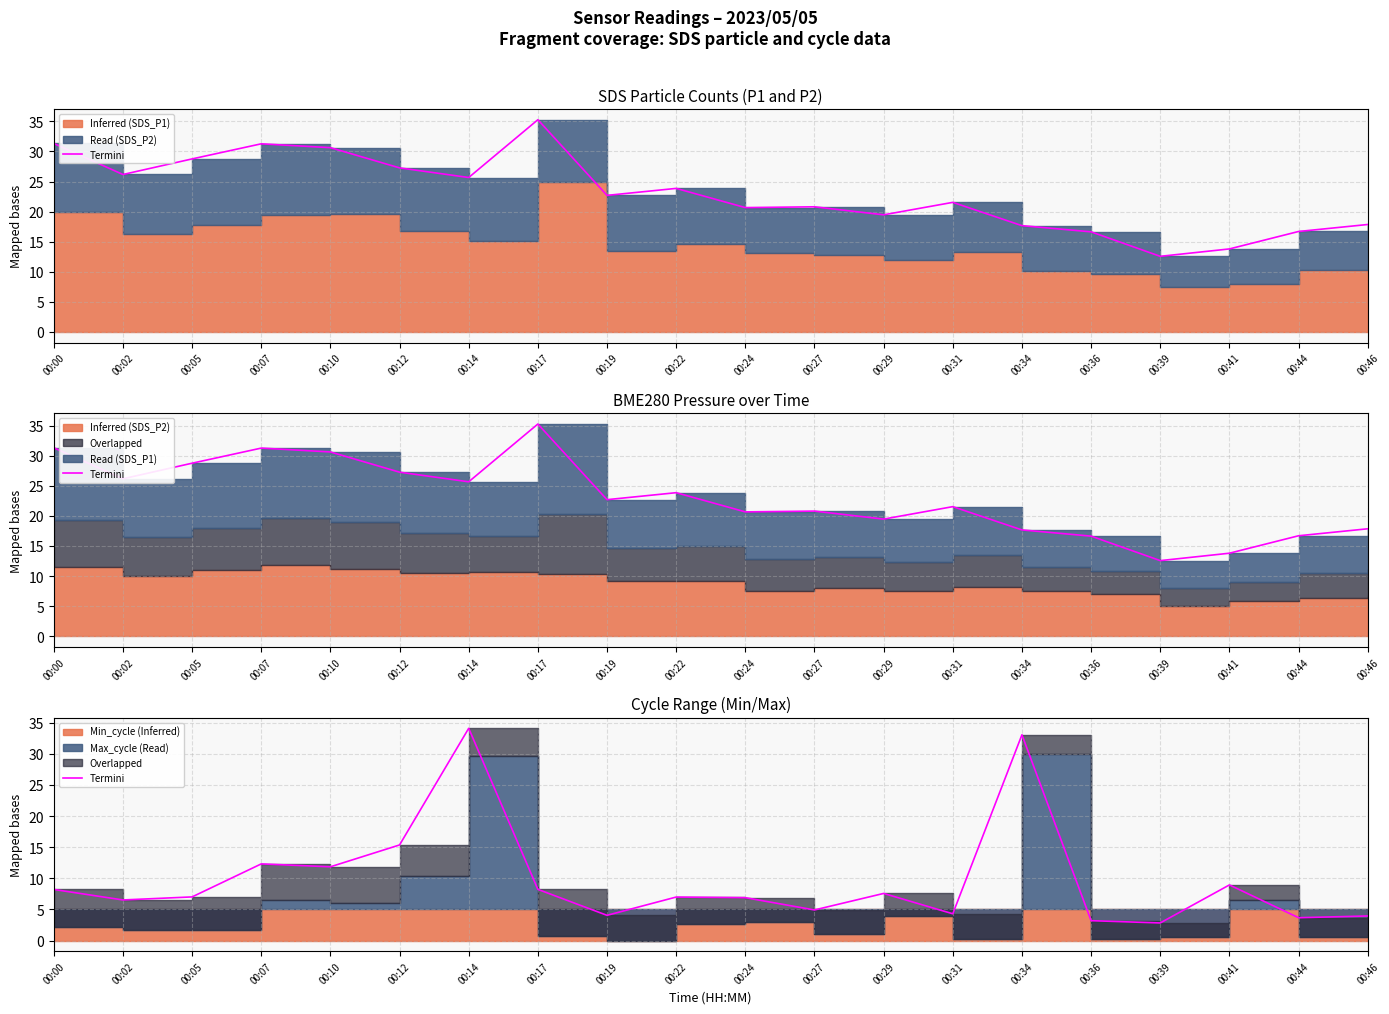

Rank the categories by value from lowest to highest.

00:39, 00:36, 00:44, 00:46, 00:19, 00:31, 00:27, 00:02, 00:24, 00:22, 00:05, 00:29, 00:00, 00:17, 00:41, 00:10, 00:07, 00:12, 00:34, 00:14